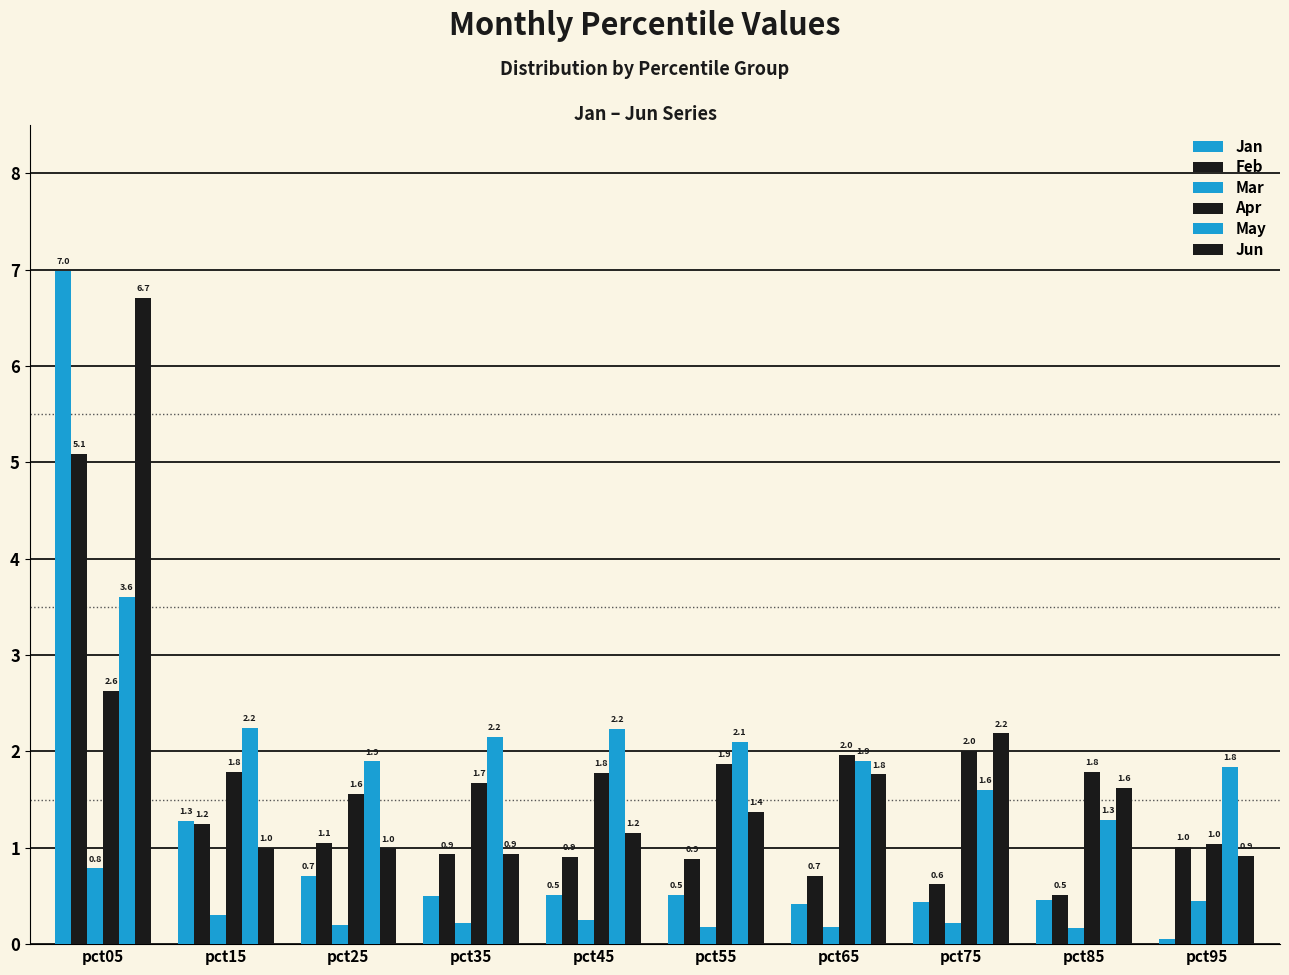

Read the May value at pct15.

2.2